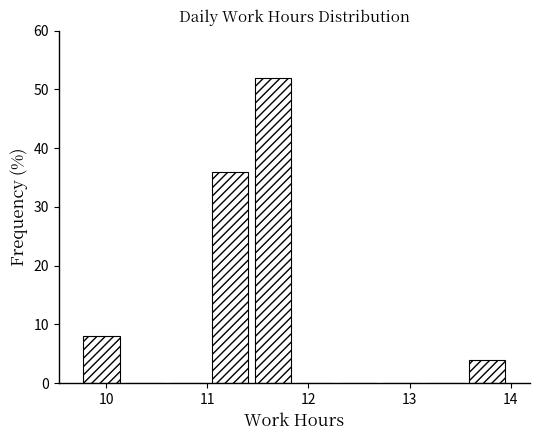

Reading left to right, transcribe this chart: for each bar, give the range it covers on the x-axis and its height. Neither the bar edges nor the heights are printed on the chart, so give them approximately, as read against the axes.

9.7 to 10.2: 8
10.2 to 10.6: 0
10.6 to 11.0: 0
11.0 to 11.4: 36
11.4 to 11.9: 52
11.9 to 12.3: 0
12.3 to 12.7: 0
12.7 to 13.1: 0
13.1 to 13.6: 0
13.6 to 14.0: 4